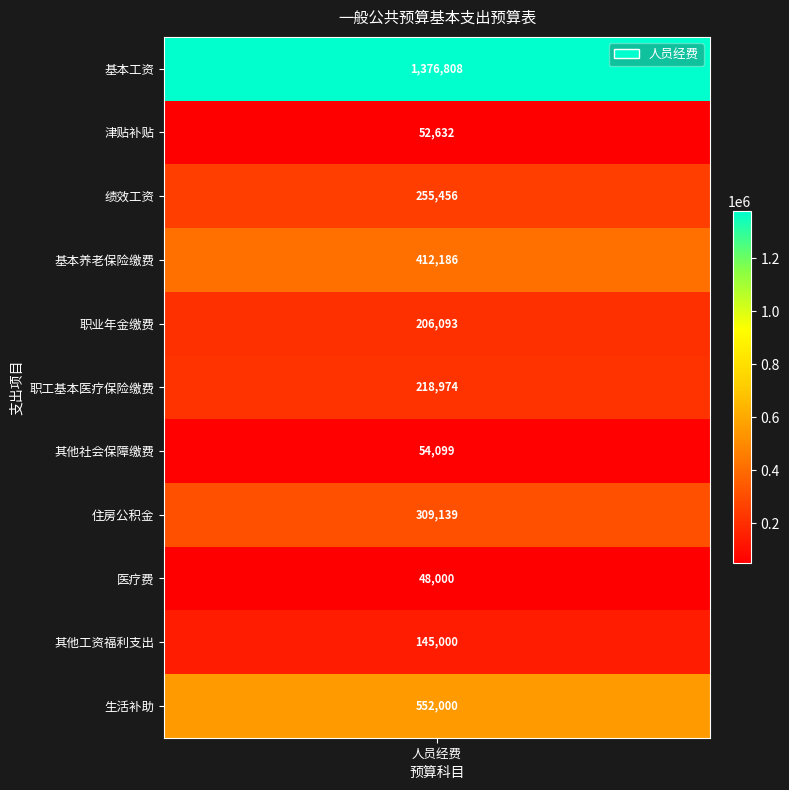

Between 2 and 9, which series saw the biggest shift?

基本工资